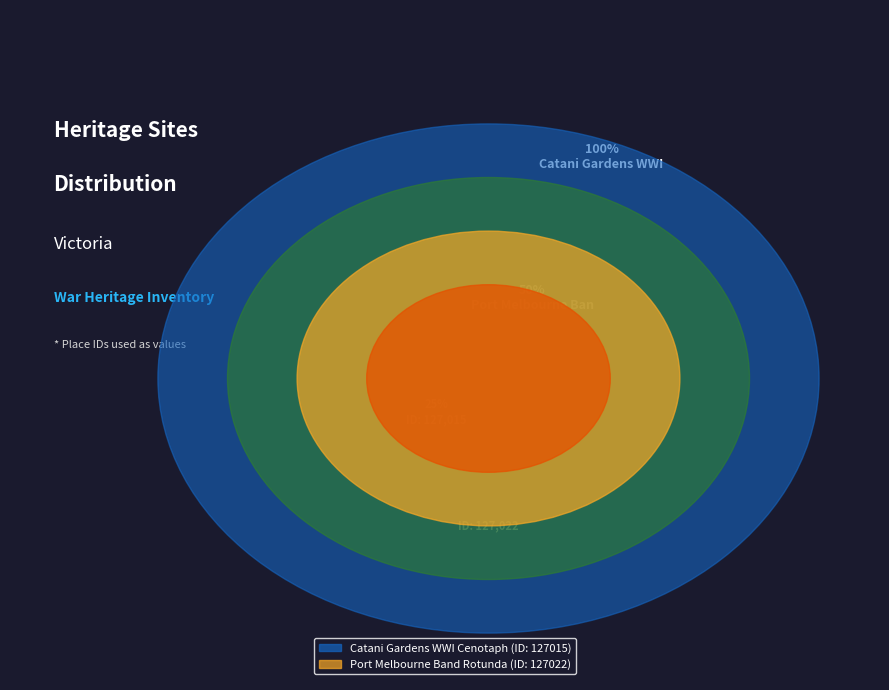

Is there a majority slice in this chart?

Yes